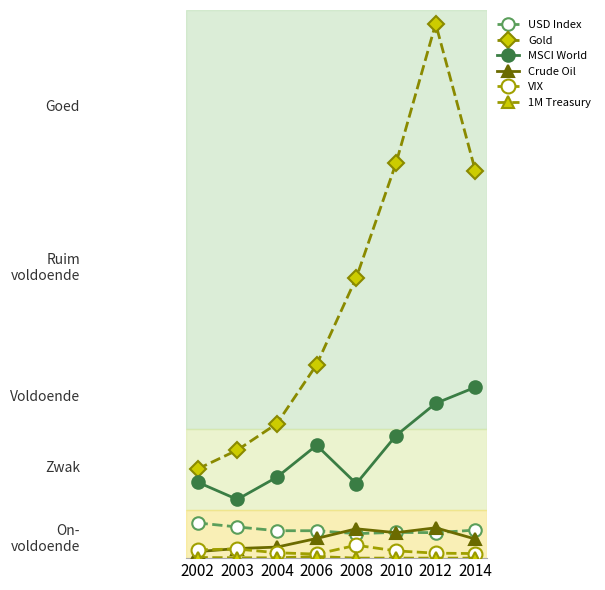

Which category has the highest value across all series?

2012